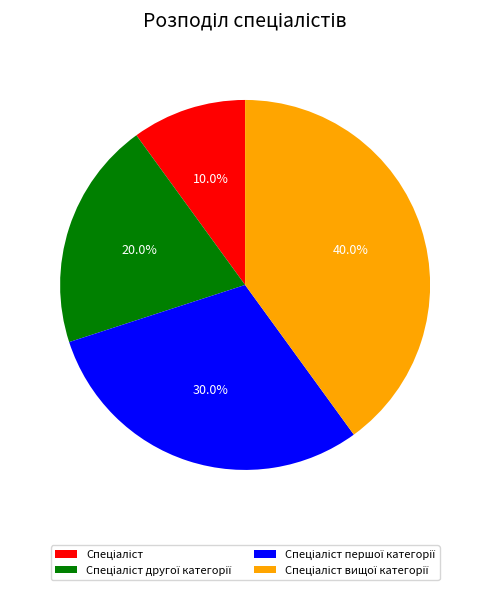

Is there a majority slice in this chart?

No